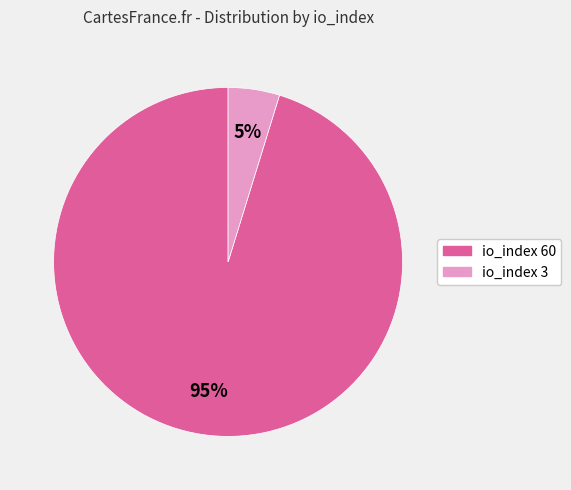

How many segments does this pie chart have?

2